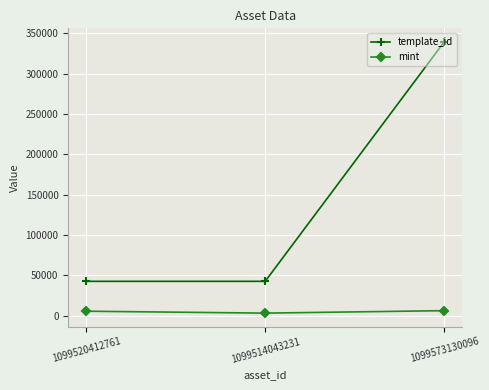

Which series changed the most between 1099514043231 and 1099573130096?

template_id